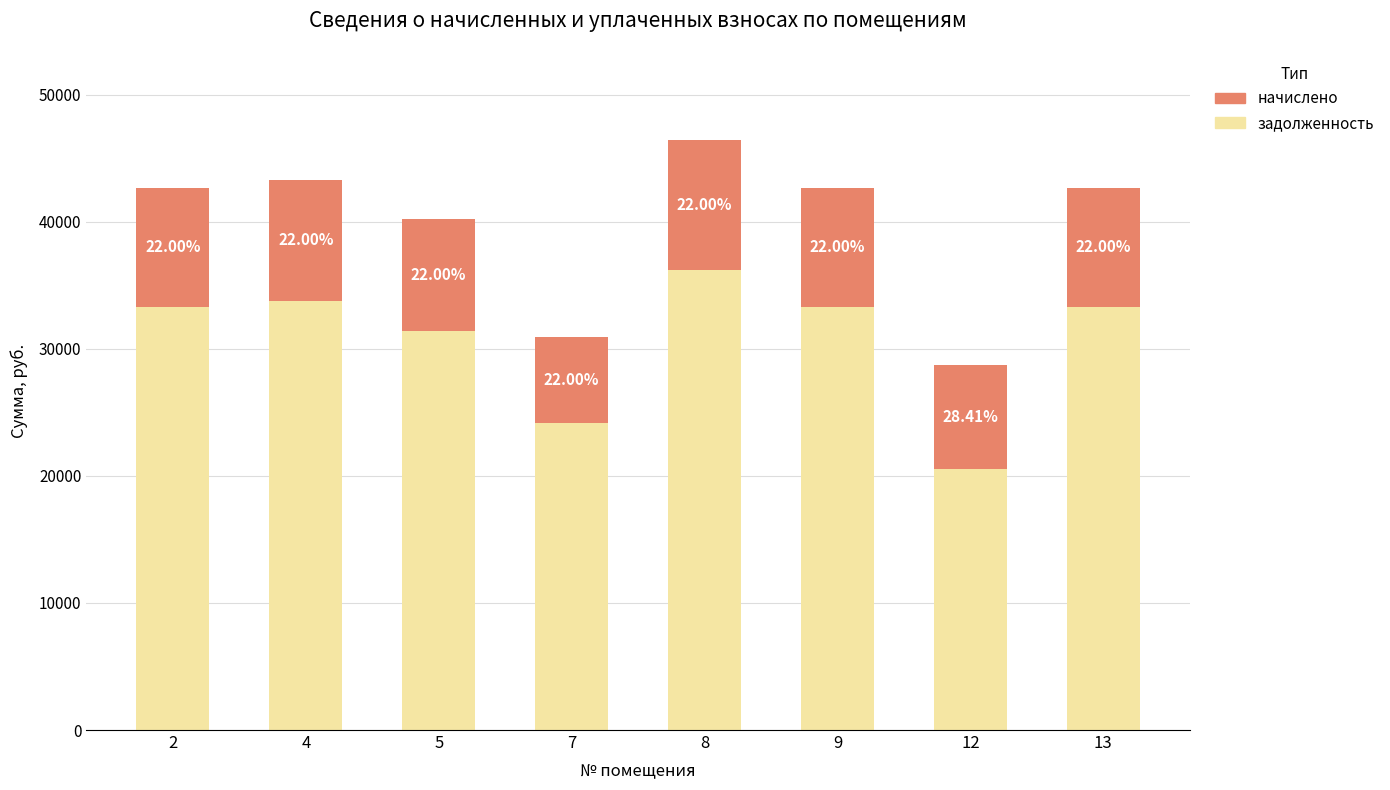

Are the bars horizontal?

No